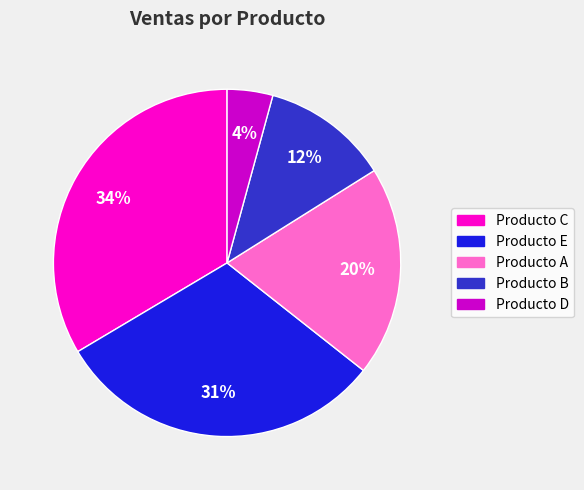

Do Producto B and Producto C together represent more than half of the pie?

No